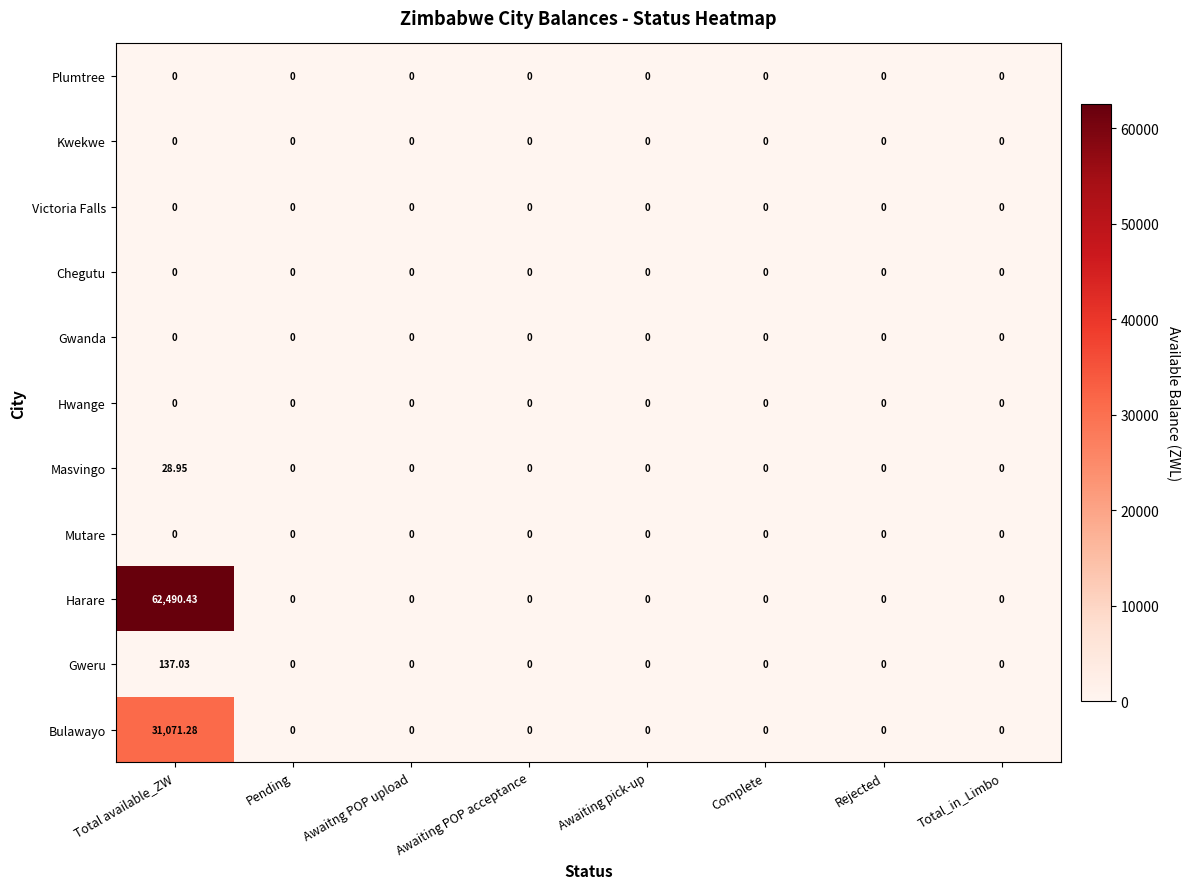

Which series has the largest range (max minus min)?

Harare